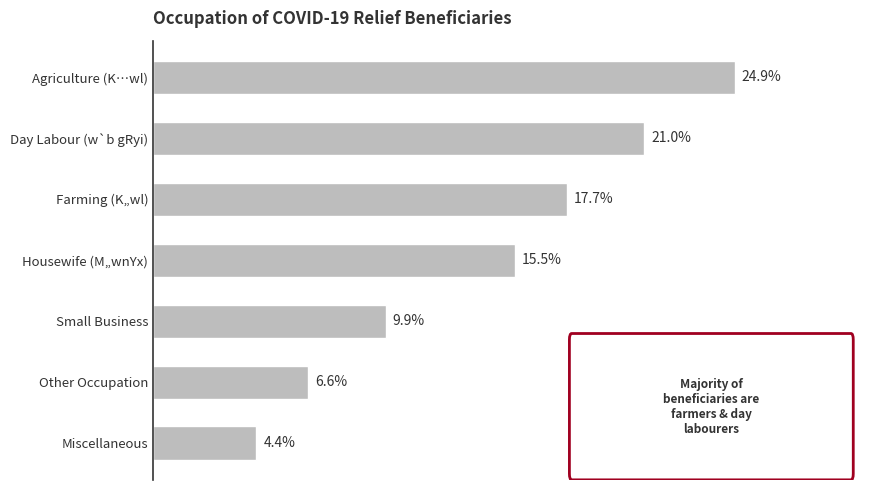

Which has a higher value, Day Labour (w`b gRyi) or Housewife (M„wnYx)?

Day Labour (w`b gRyi)